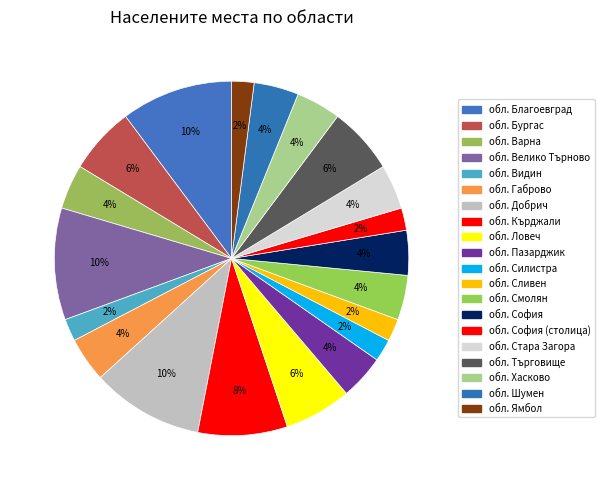

What percentage is the обл. Търговище slice, to the nearest percent?

6%